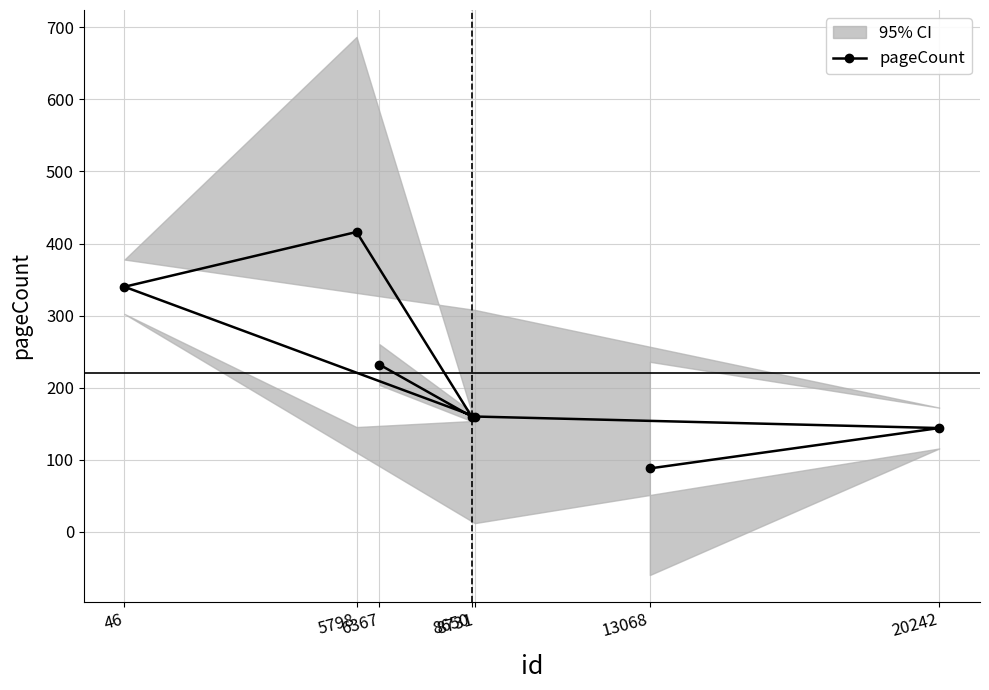

What is the value of the pageCount point at the 3rd from the left?

232